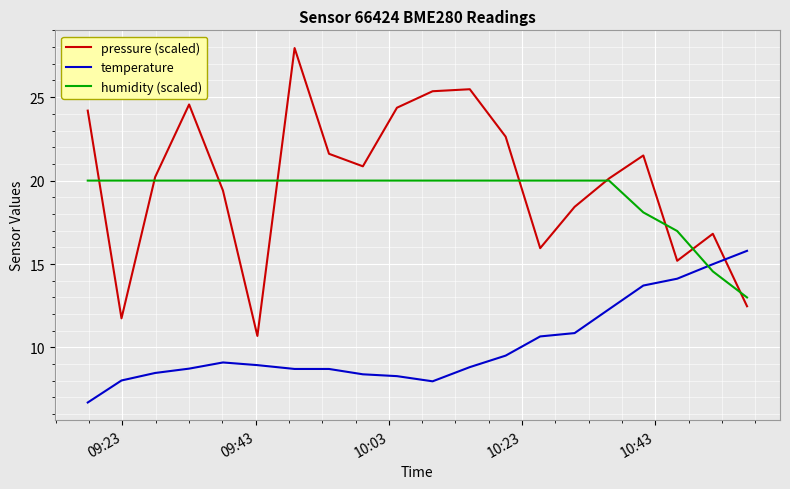

Which series has the widest spread of values?

pressure (scaled)